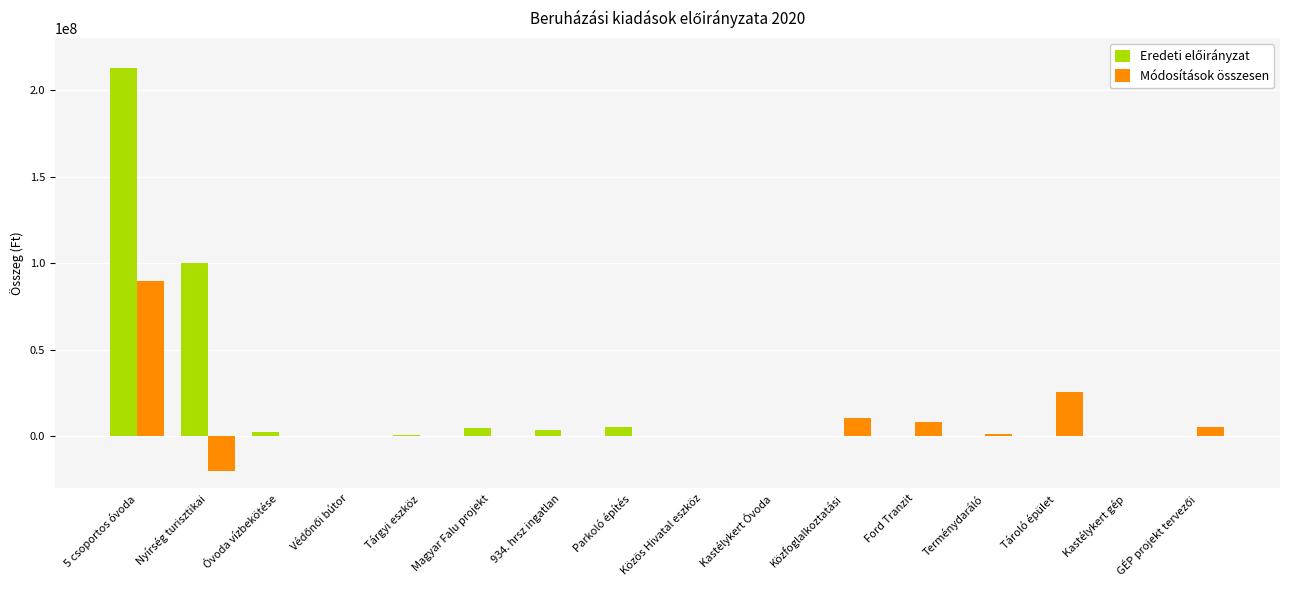

Which category has the highest value across all series?

5 csoportos óvoda